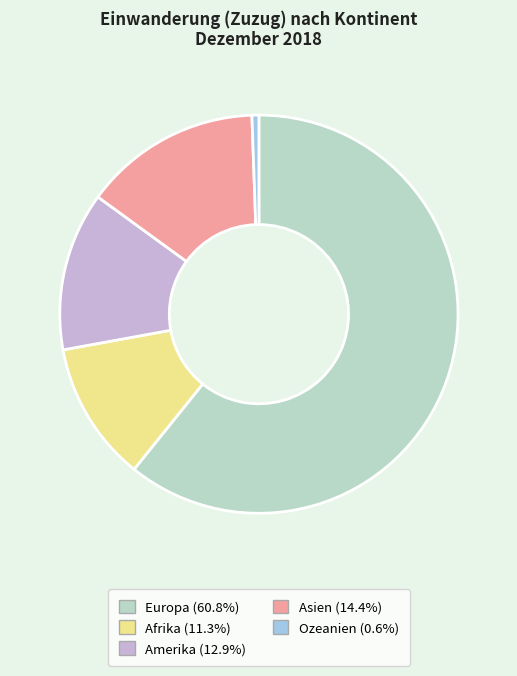

How many segments does this pie chart have?

5